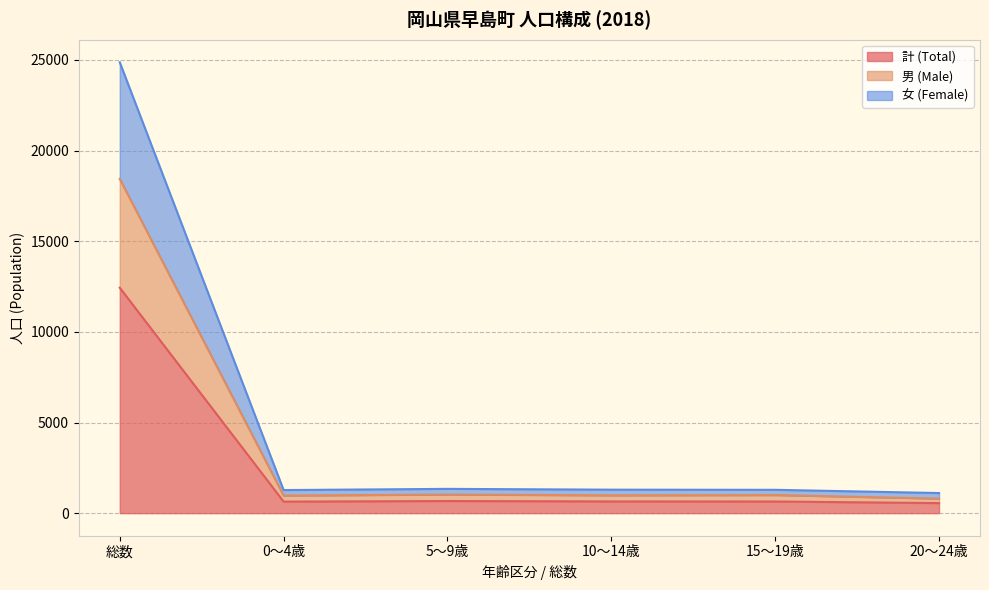

At which category is the sum across all series the highest?

総数